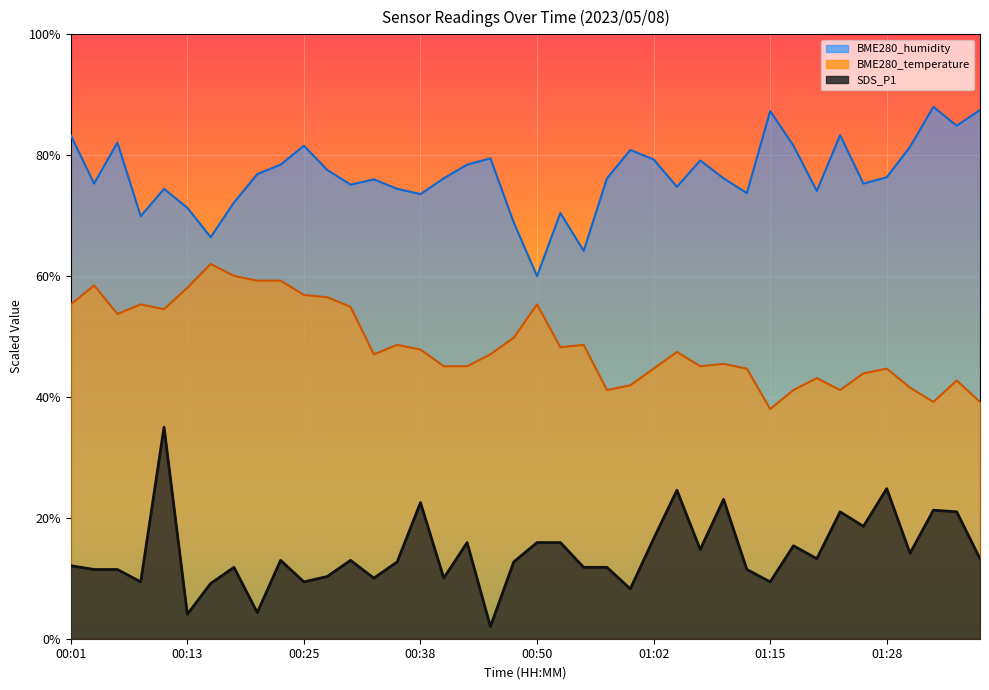

How many values in the BME280_humidity series exceed 76?

23